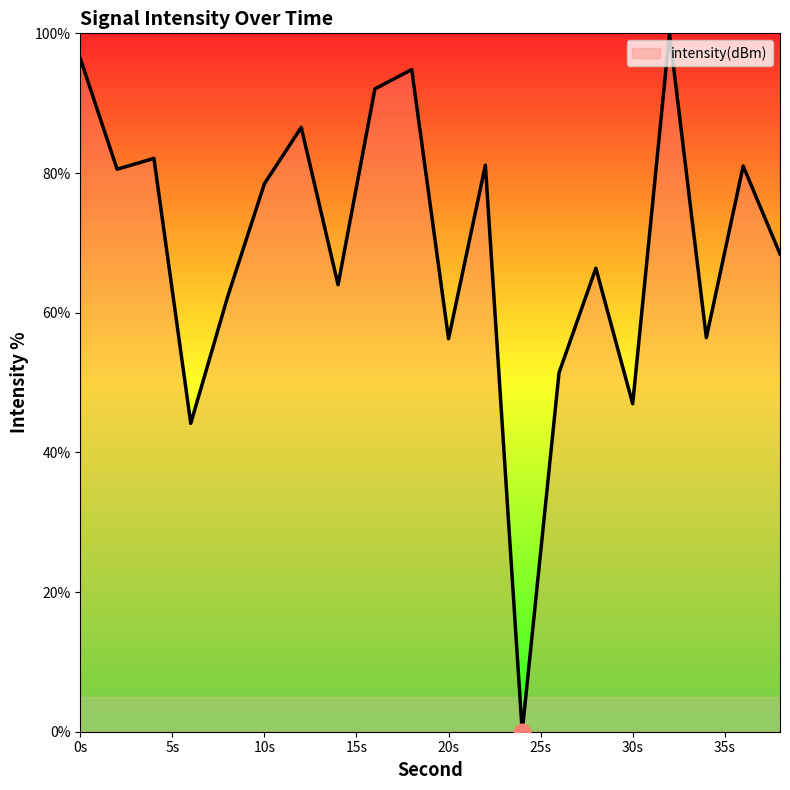

What is the greatest value displayed?

100.0